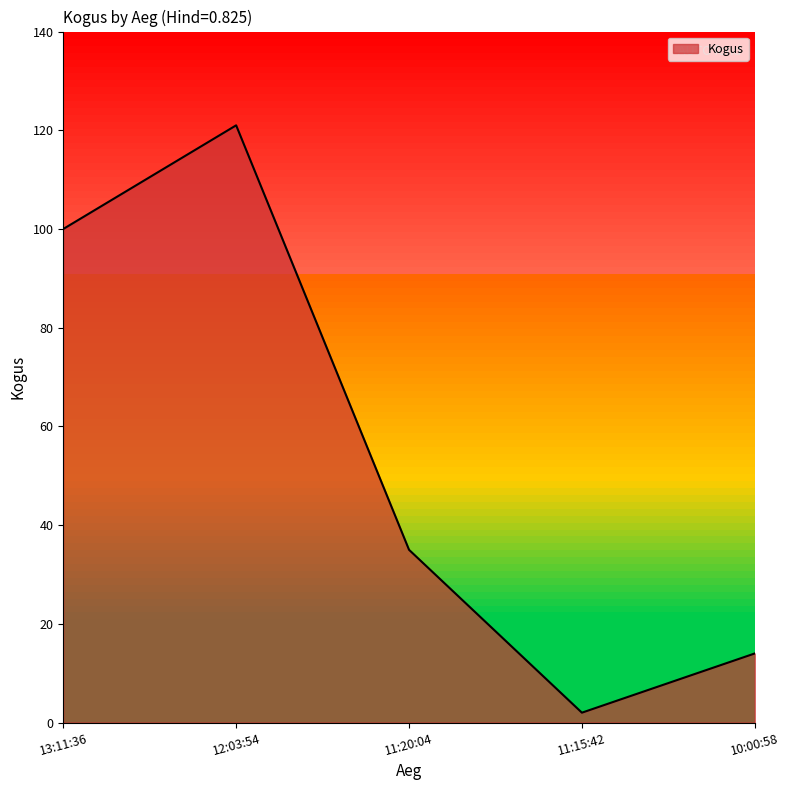

True or false: there are more than 0 points higher than both neighbors.

True